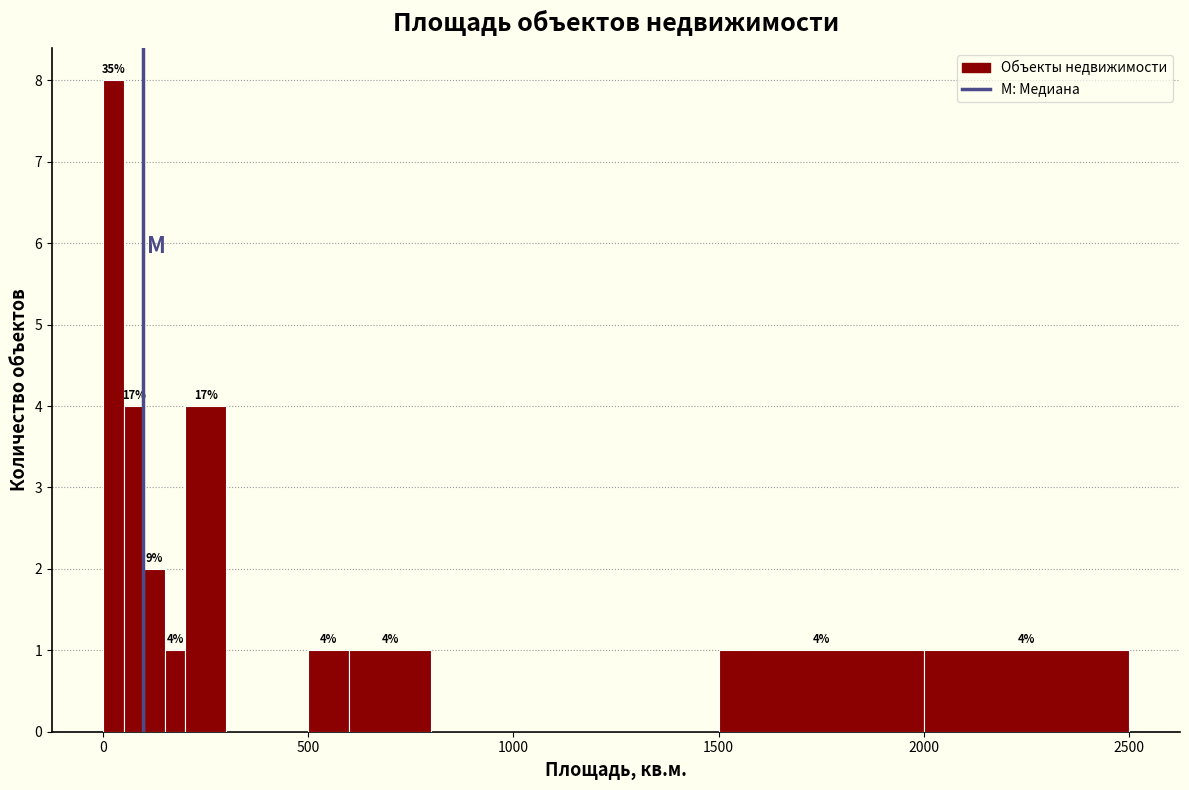

Read against the x-axis, roughly where is the centre of the tallest bar?

50